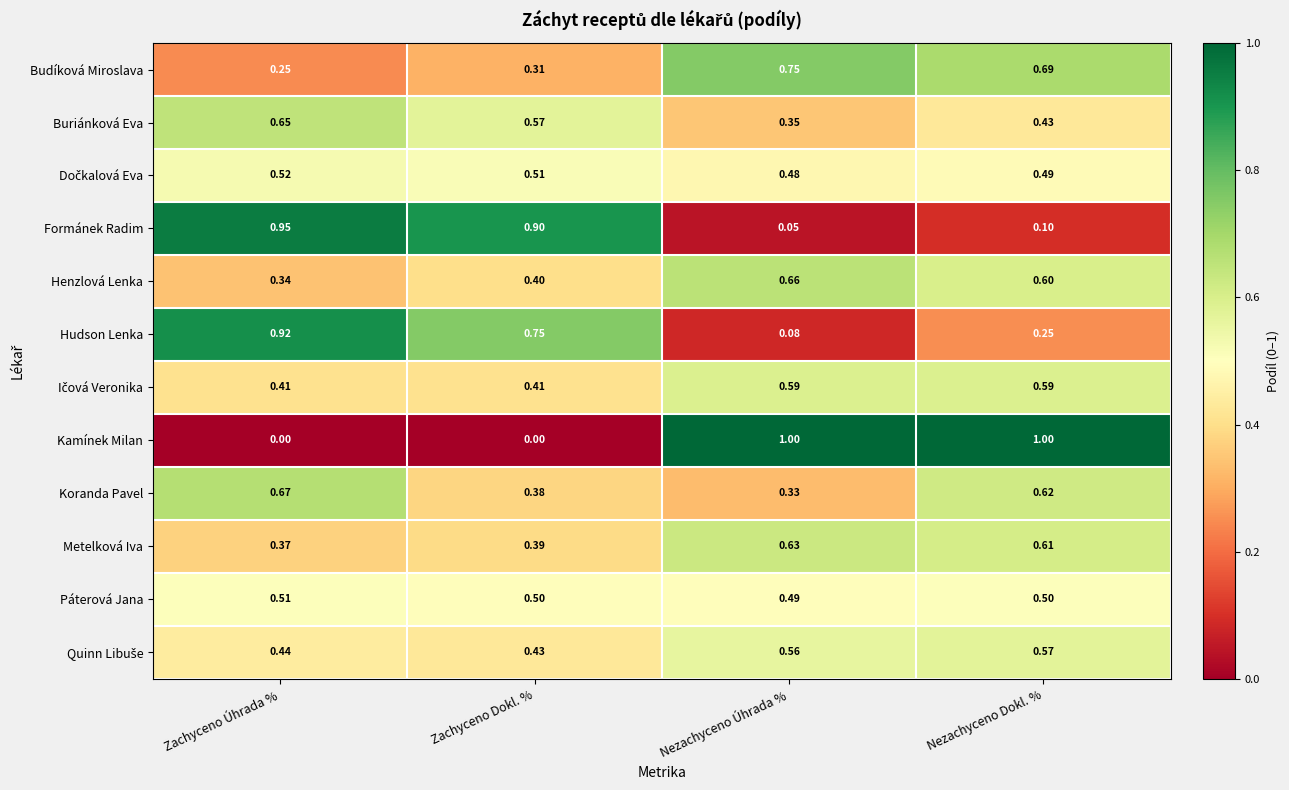

Which series changed the most between Zachyceno Úhrada % and Nezachyceno Úhrada %?

Kamínek Milan